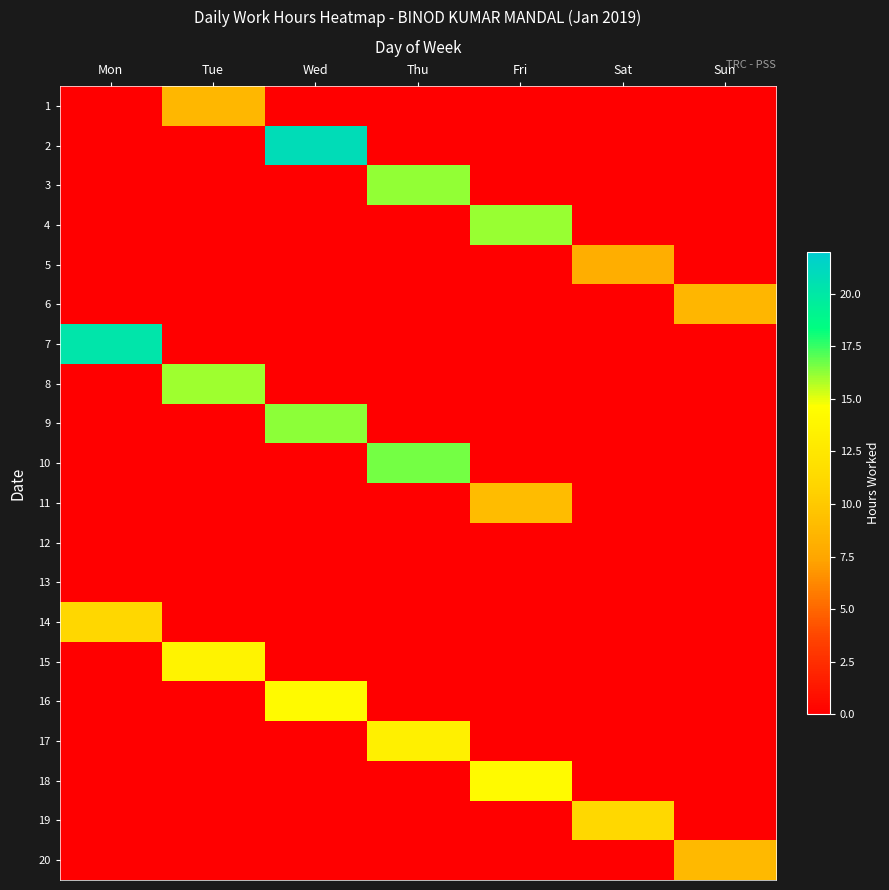

At which category is the sum across all series the highest?

Wed